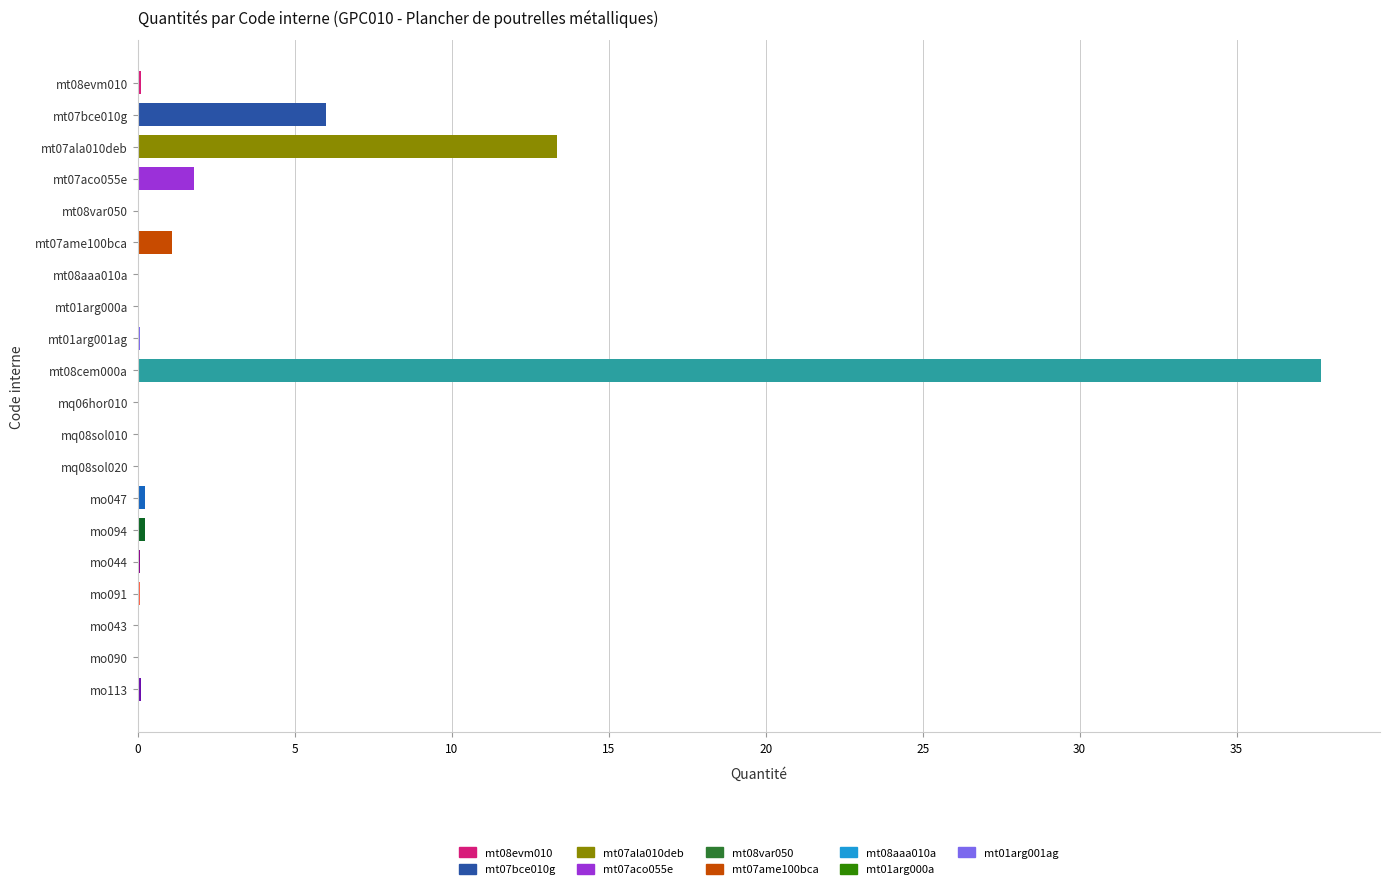

What is the maximum value shown in the chart?

37.7